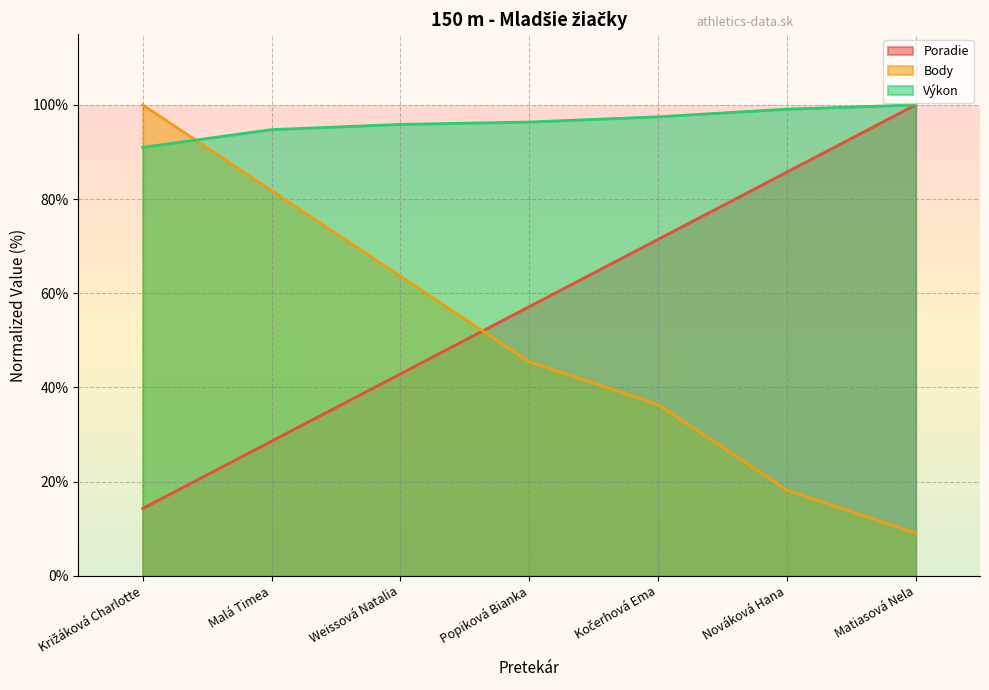

What is the sum of the Poradie values at Matiasová Nela and Kočerhová Ema?

171.4